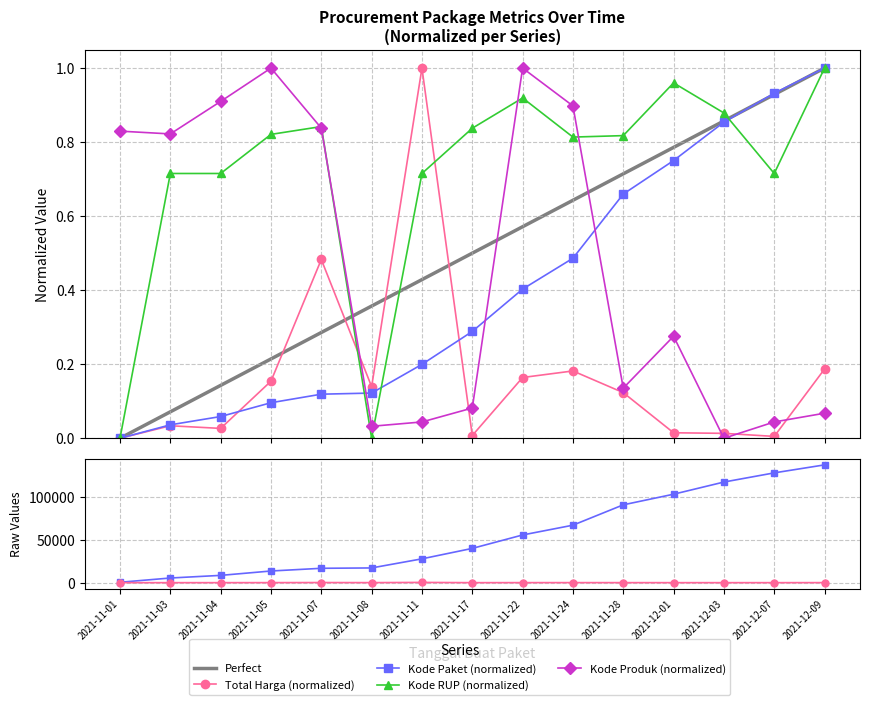

At which label is Total Harga (Juta) closest to 0?

2021-11-01